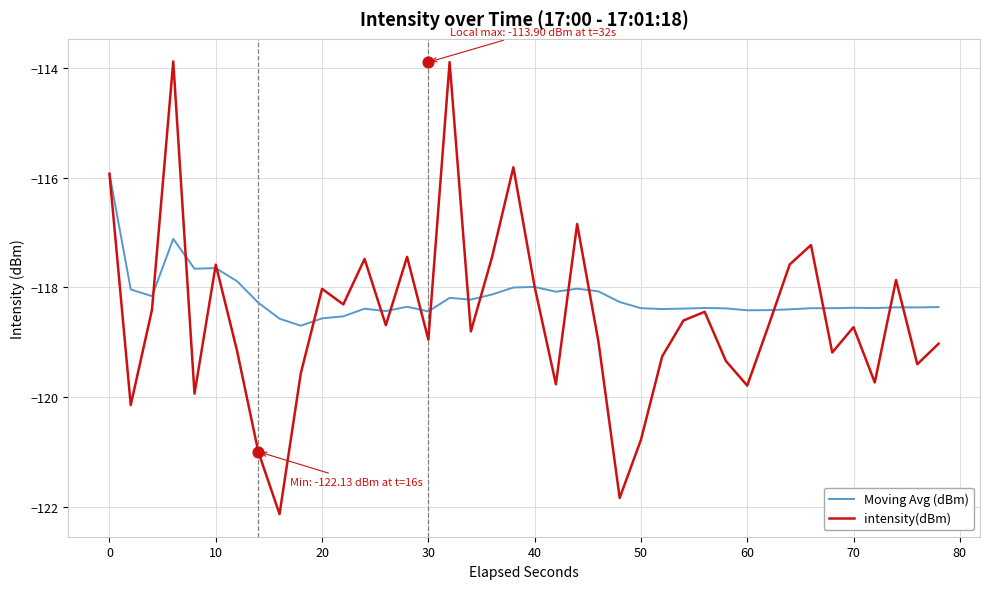

What are all the series names shown in the legend?

Moving Avg (dBm), intensity(dBm)